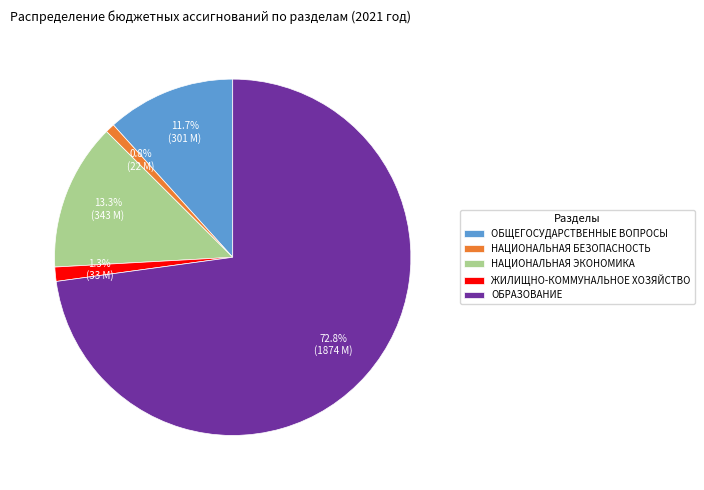

What portion of the pie excludes НАЦИОНАЛЬНАЯ БЕЗОПАСНОСТЬ?

99.2%